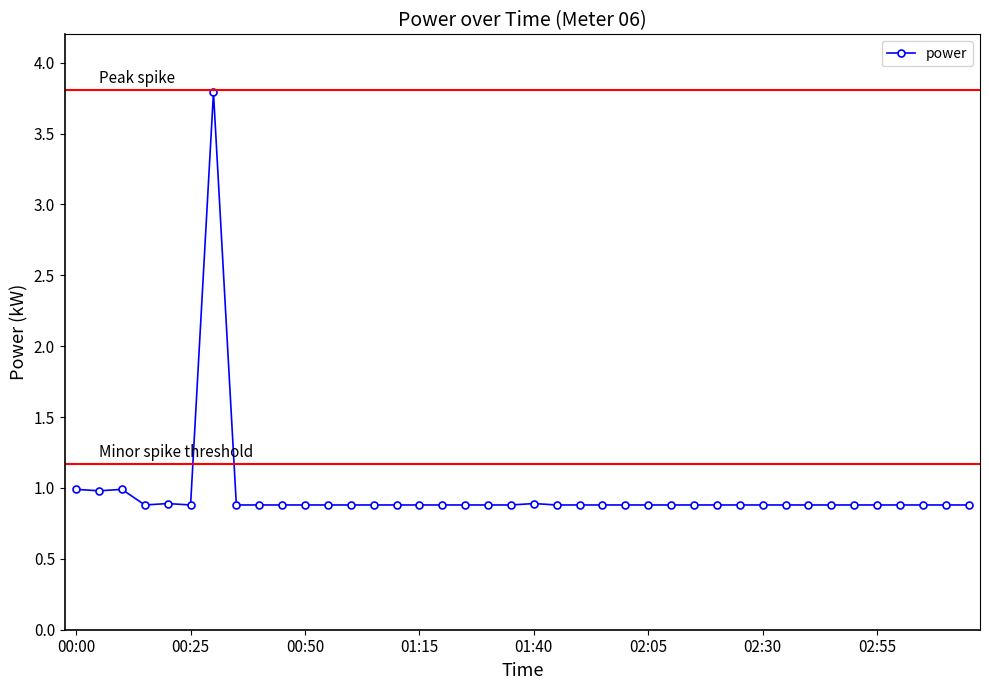

What is the maximum value shown in the chart?

3.8